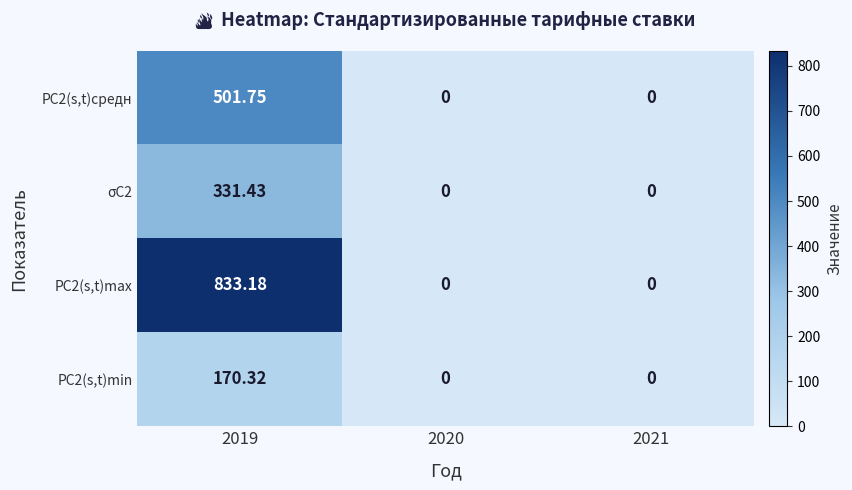

Is the value of РС2(s,t)средн at 2019 greater than the value of РС2(s,t)min at 2020?

Yes